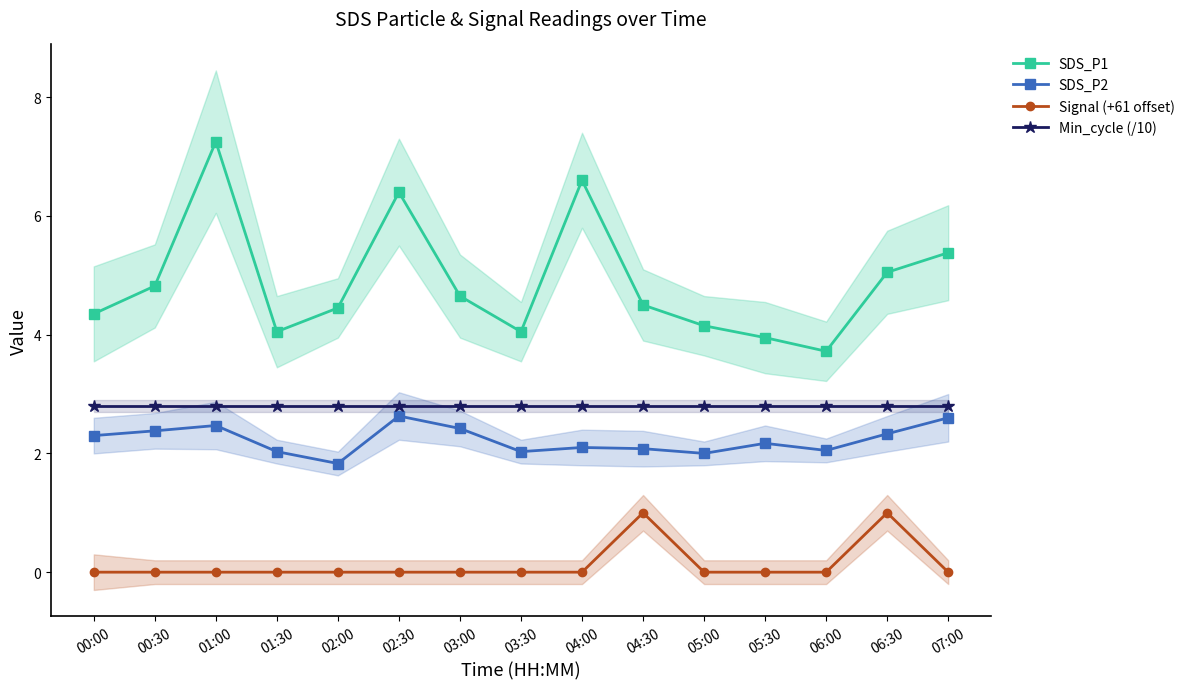

The value of SDS_P2 at 00:00 is 3.7. True or false?

False